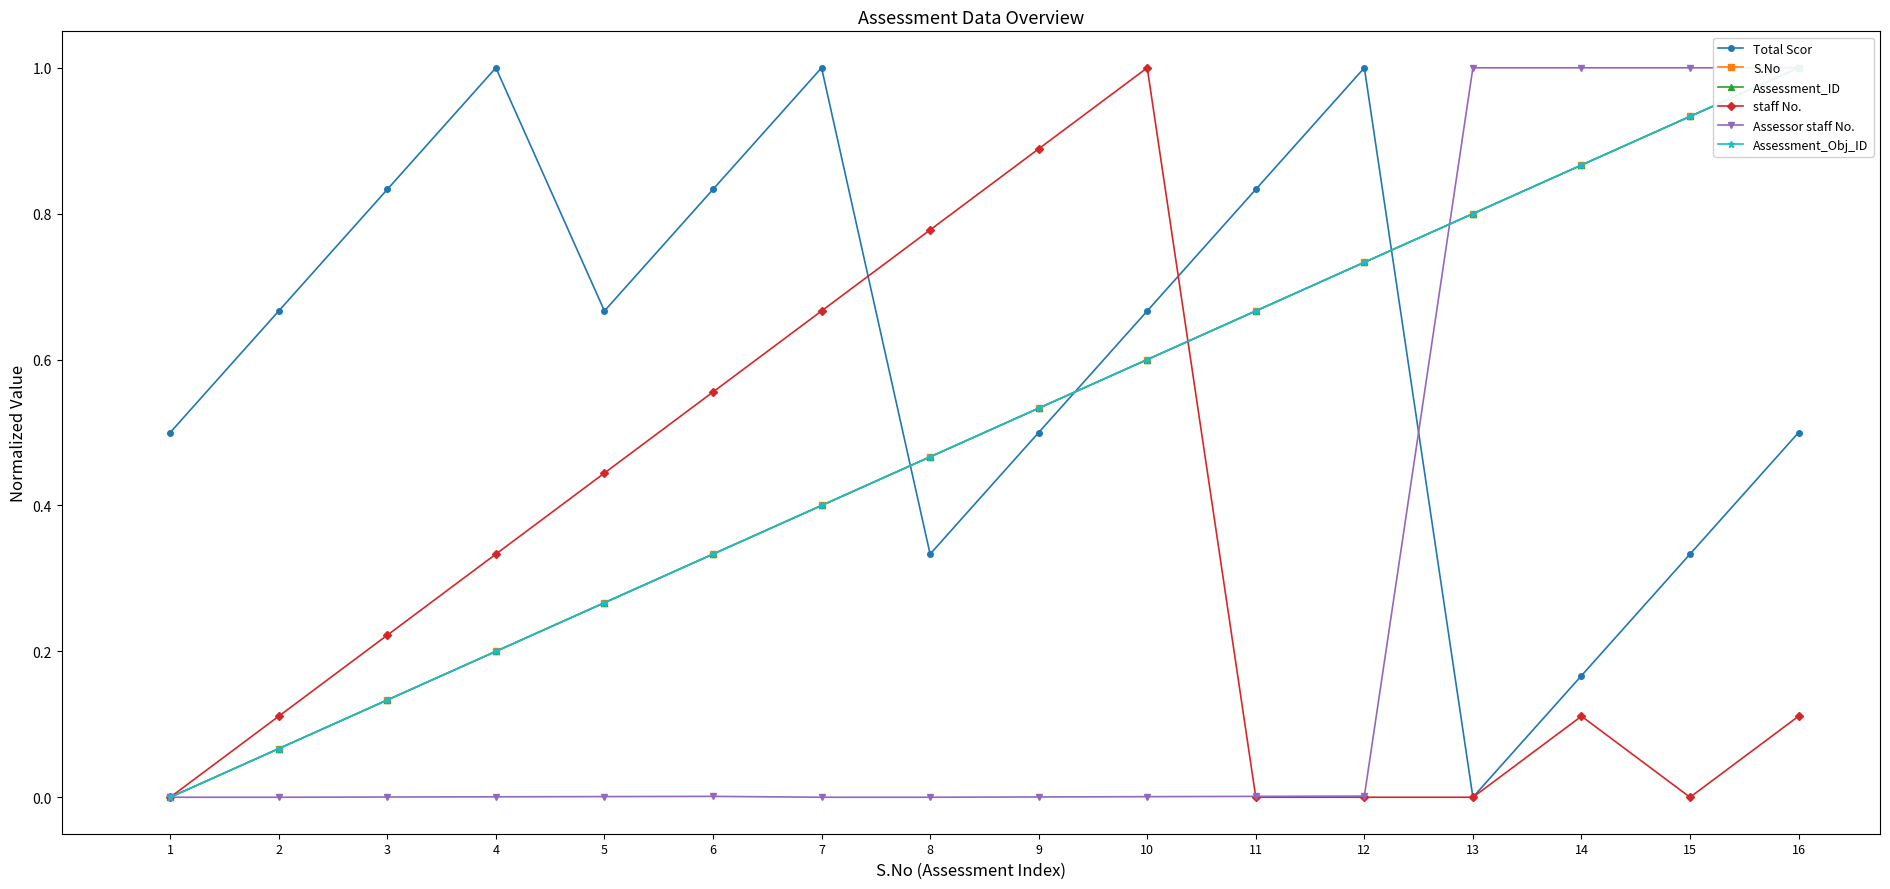

At which label does S.No reach its peak?

16